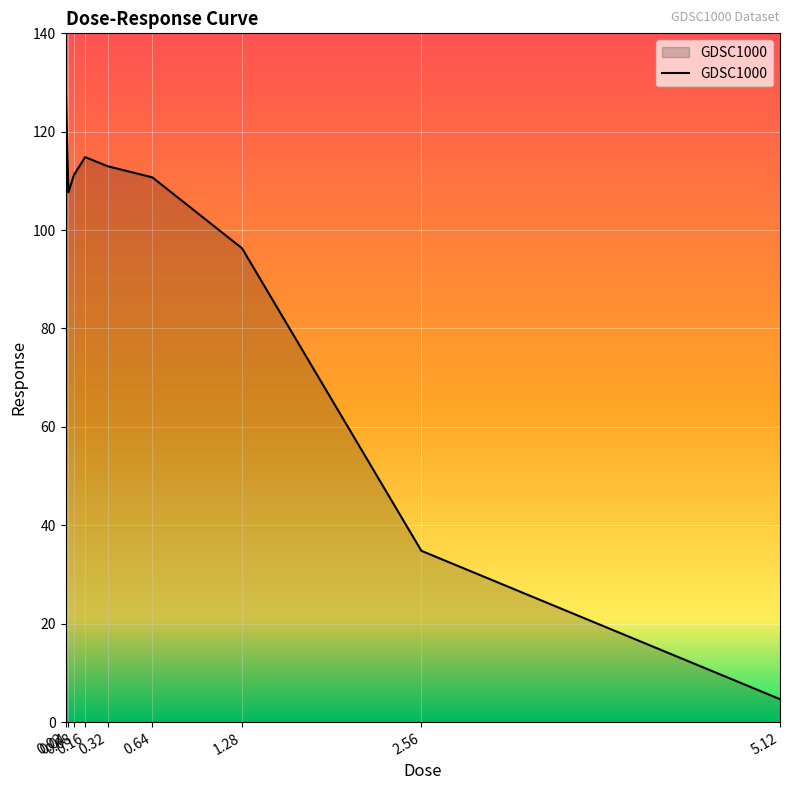

What is the difference between the maximum and minimum values?

125.8